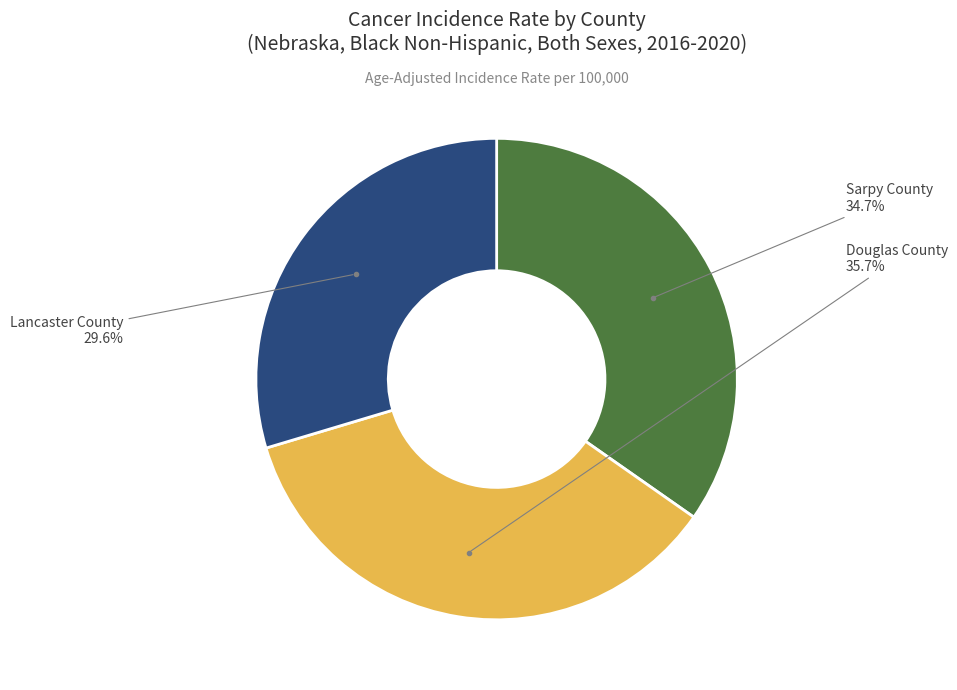

Does any single category account for the majority?

No